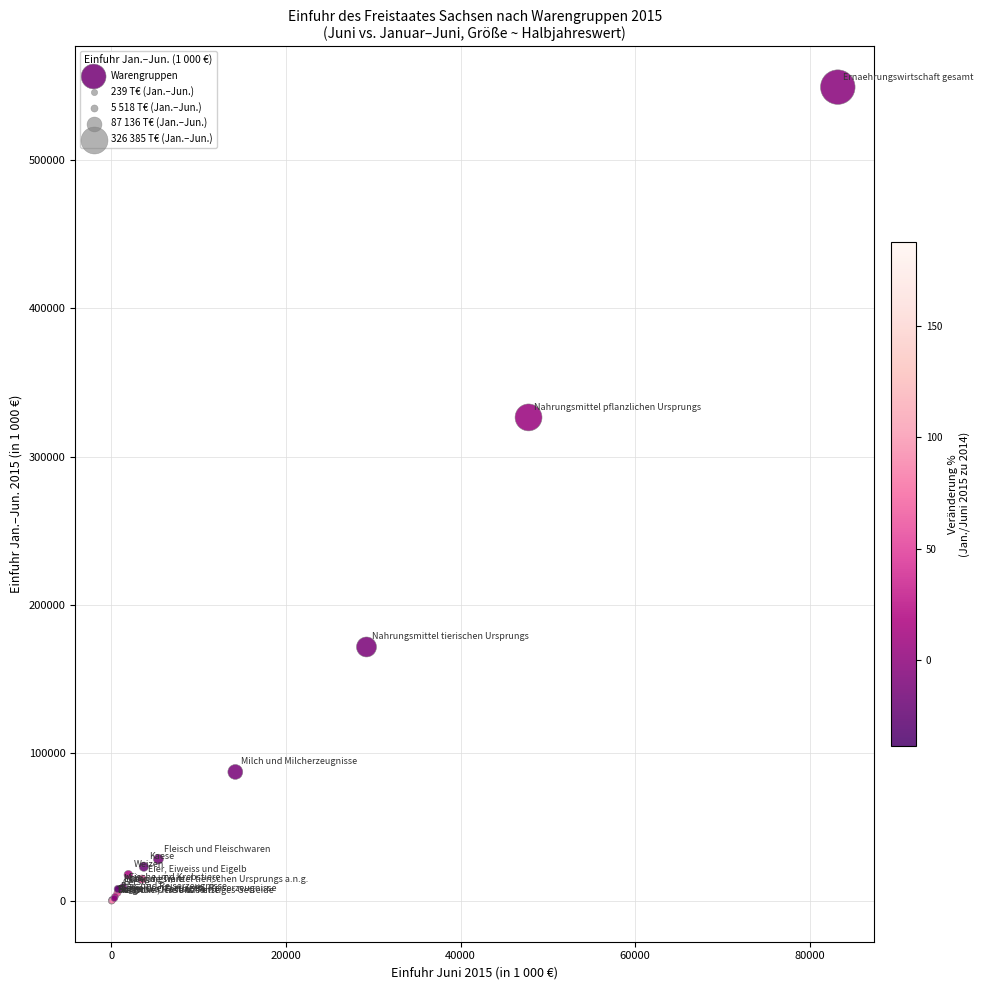

What Y value in the scatter plot is closest to 274651?

326385